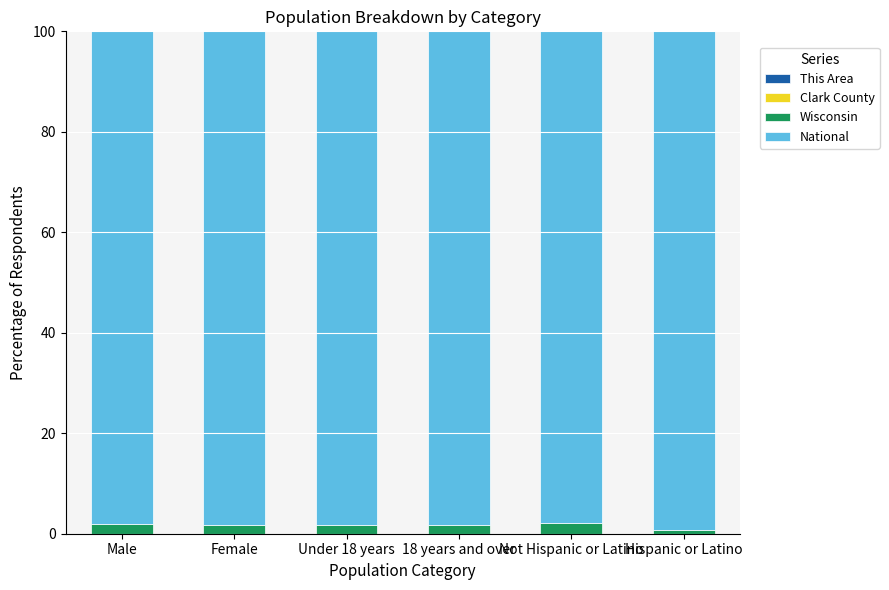

How many distinct data groups are displayed?

4